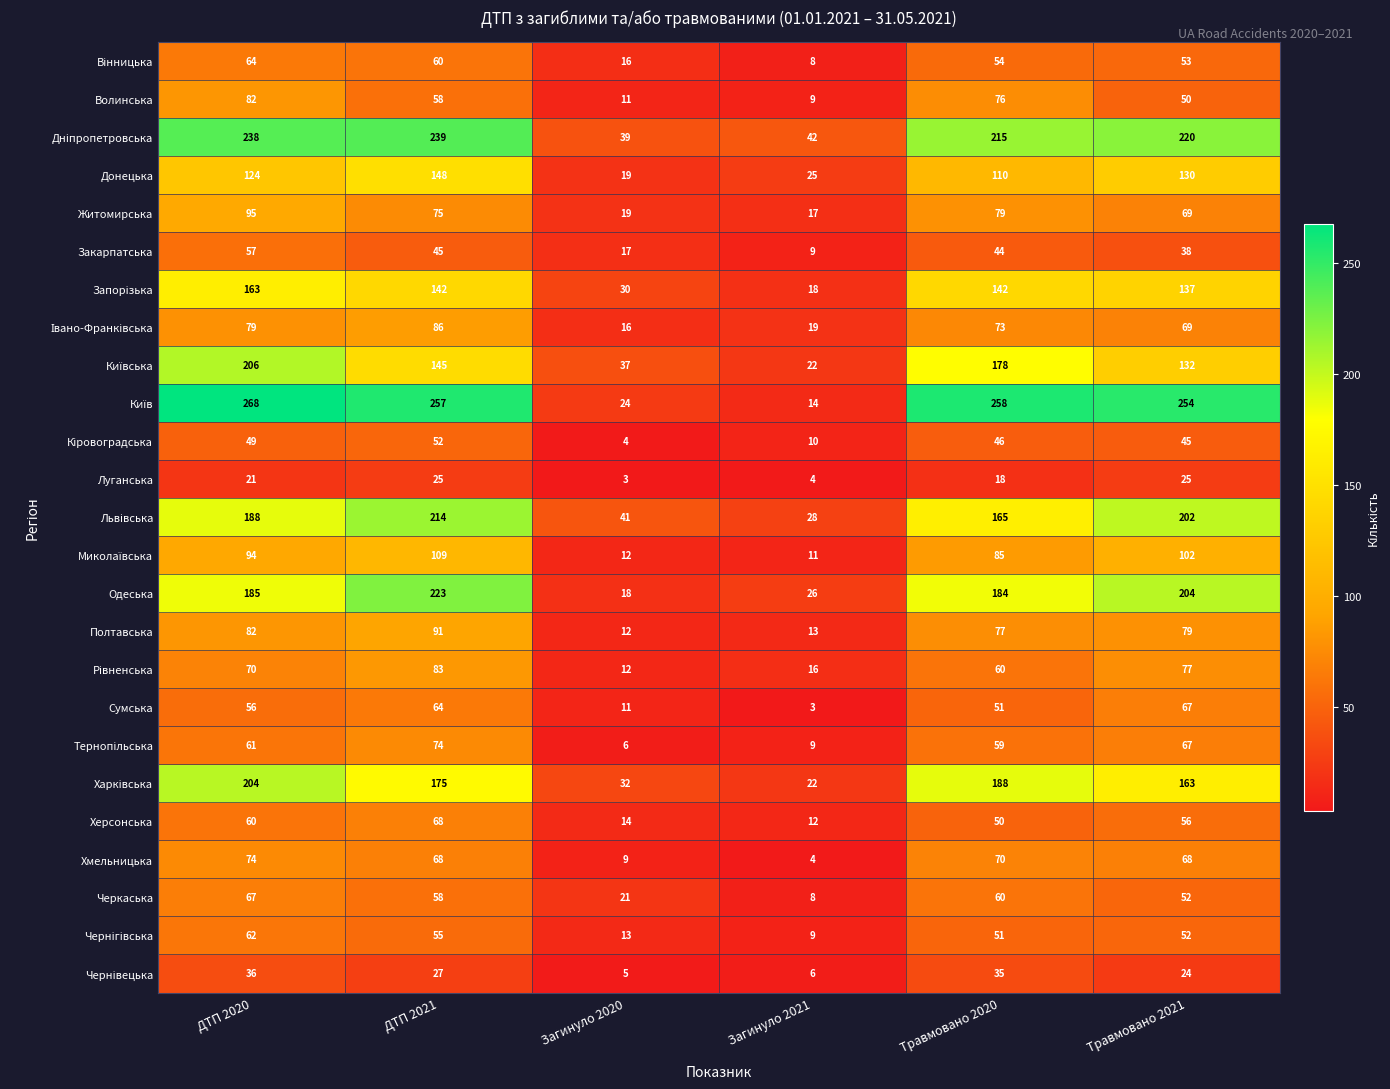

What is the difference between the Закарпатська values at Травмовано 2021 and Загинуло 2020?

21